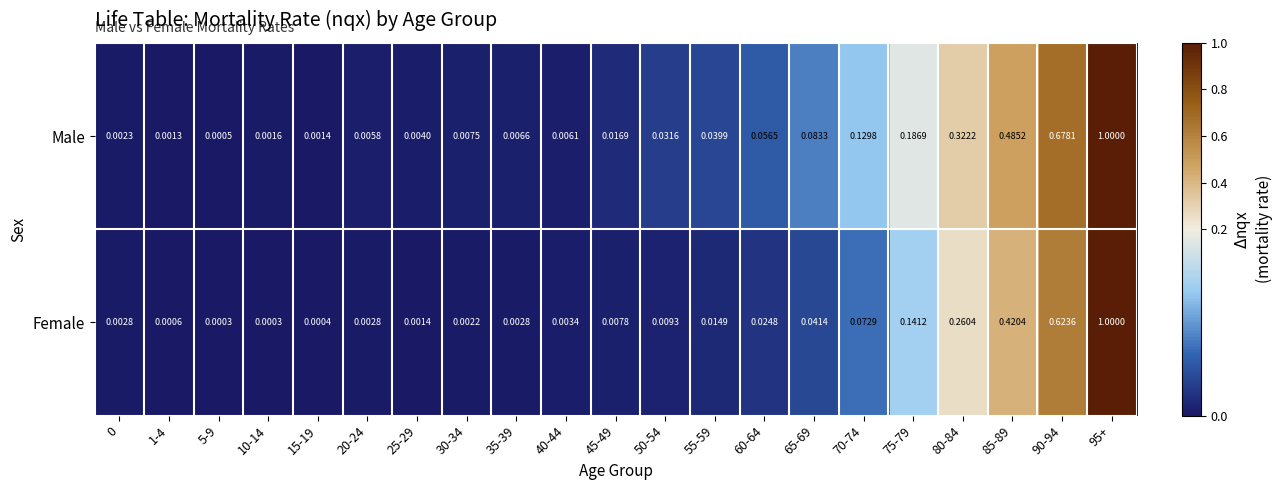

At 45-49, list the series in order from smallest to largest.

Female, Male